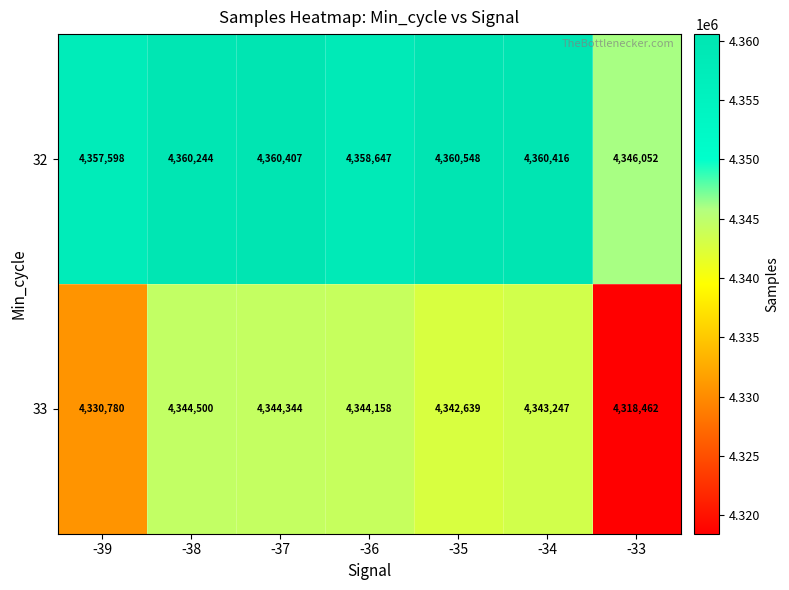

At which label is 32 closest to 4353300?

-39